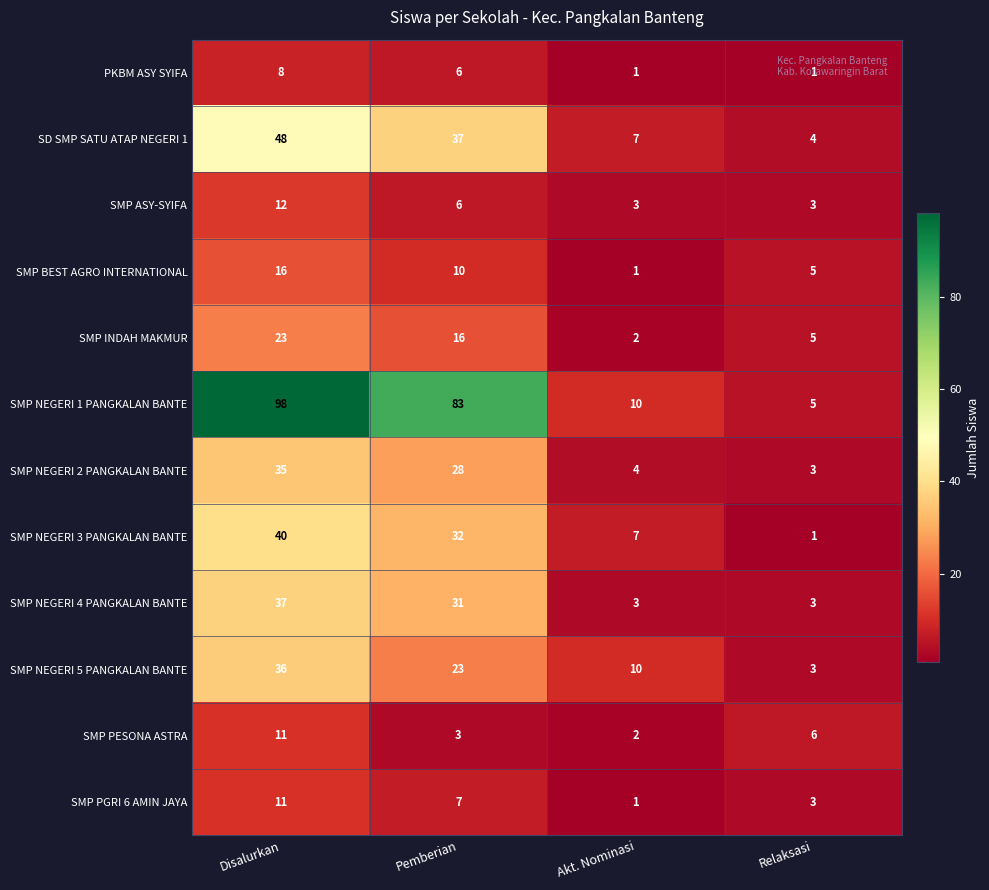

Which series has the largest total across all categories?

SMP NEGERI 1 PANGKALAN BANTE